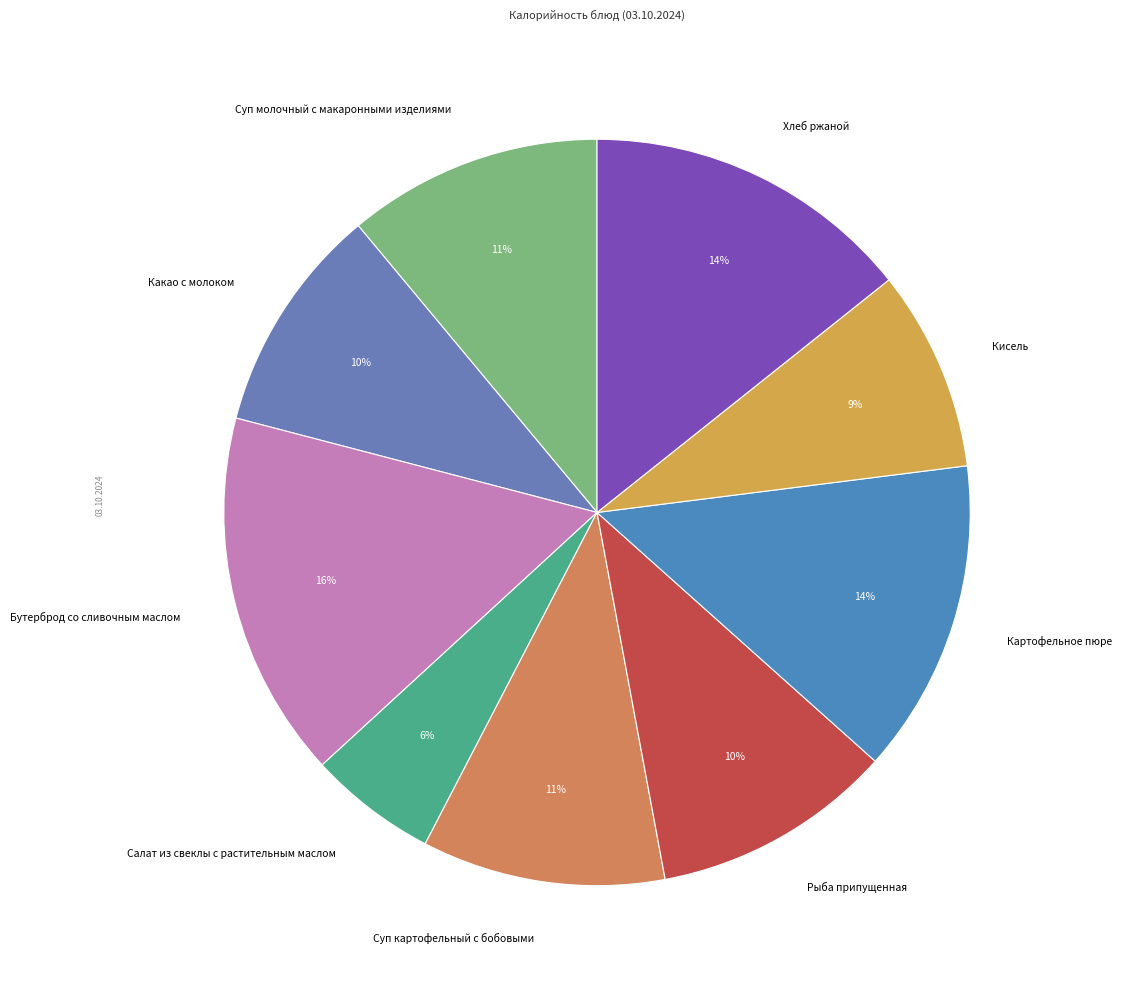

To the nearest percent, what is the difference between the largest and smallest slice percentages?

10%